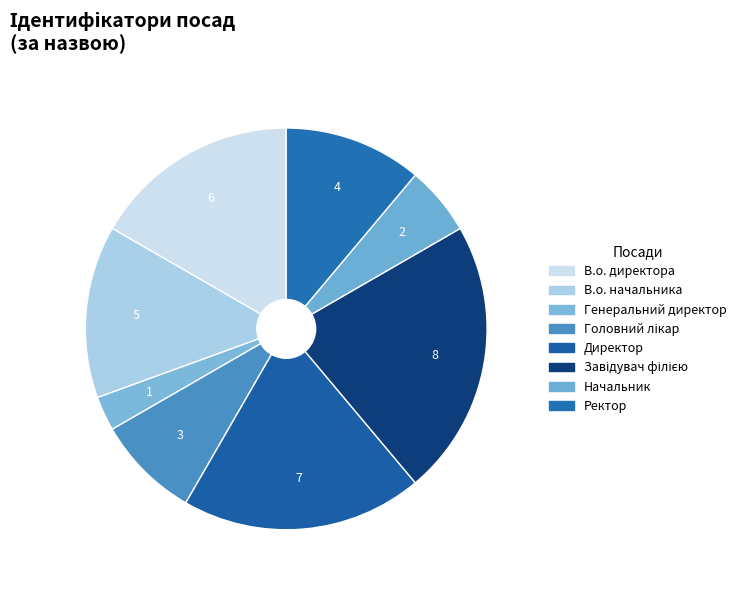

Count the number of slices in the pie.

8